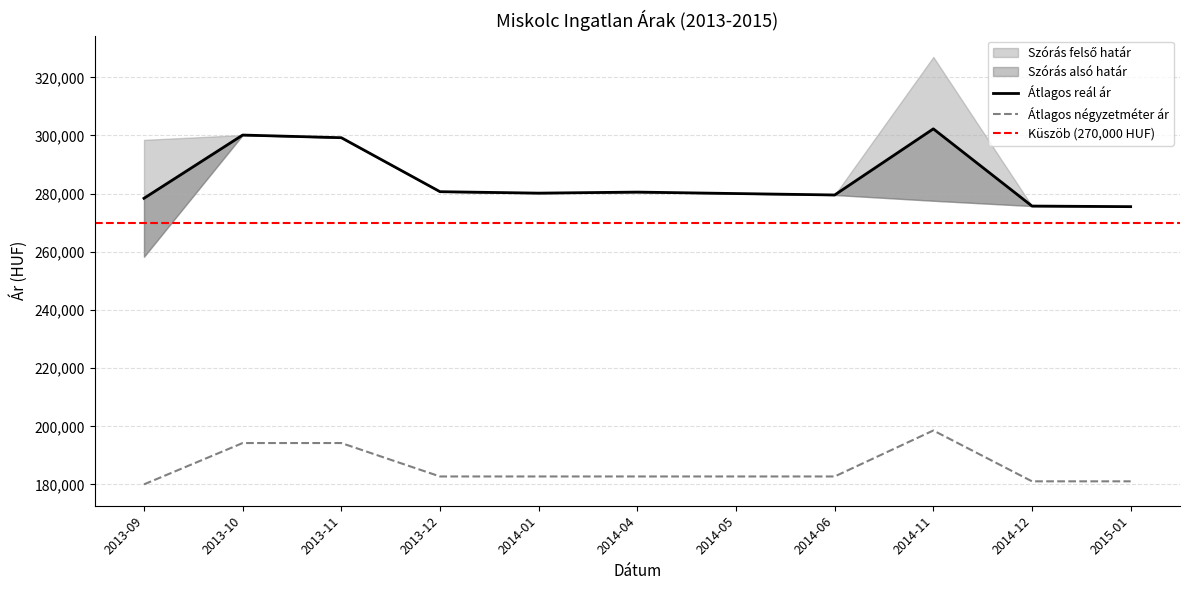

What is the label of the 11th point from the left?

2015-01